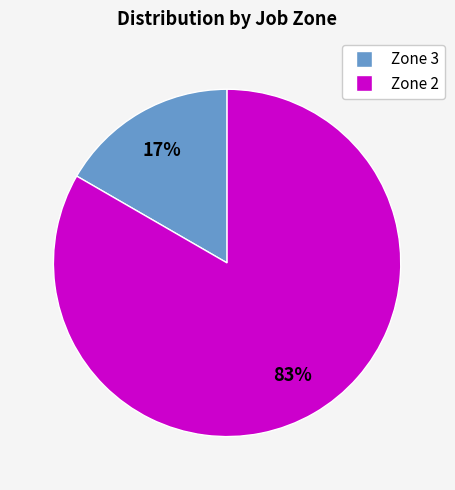

Is there any slice that represents more than half of the pie?

Yes